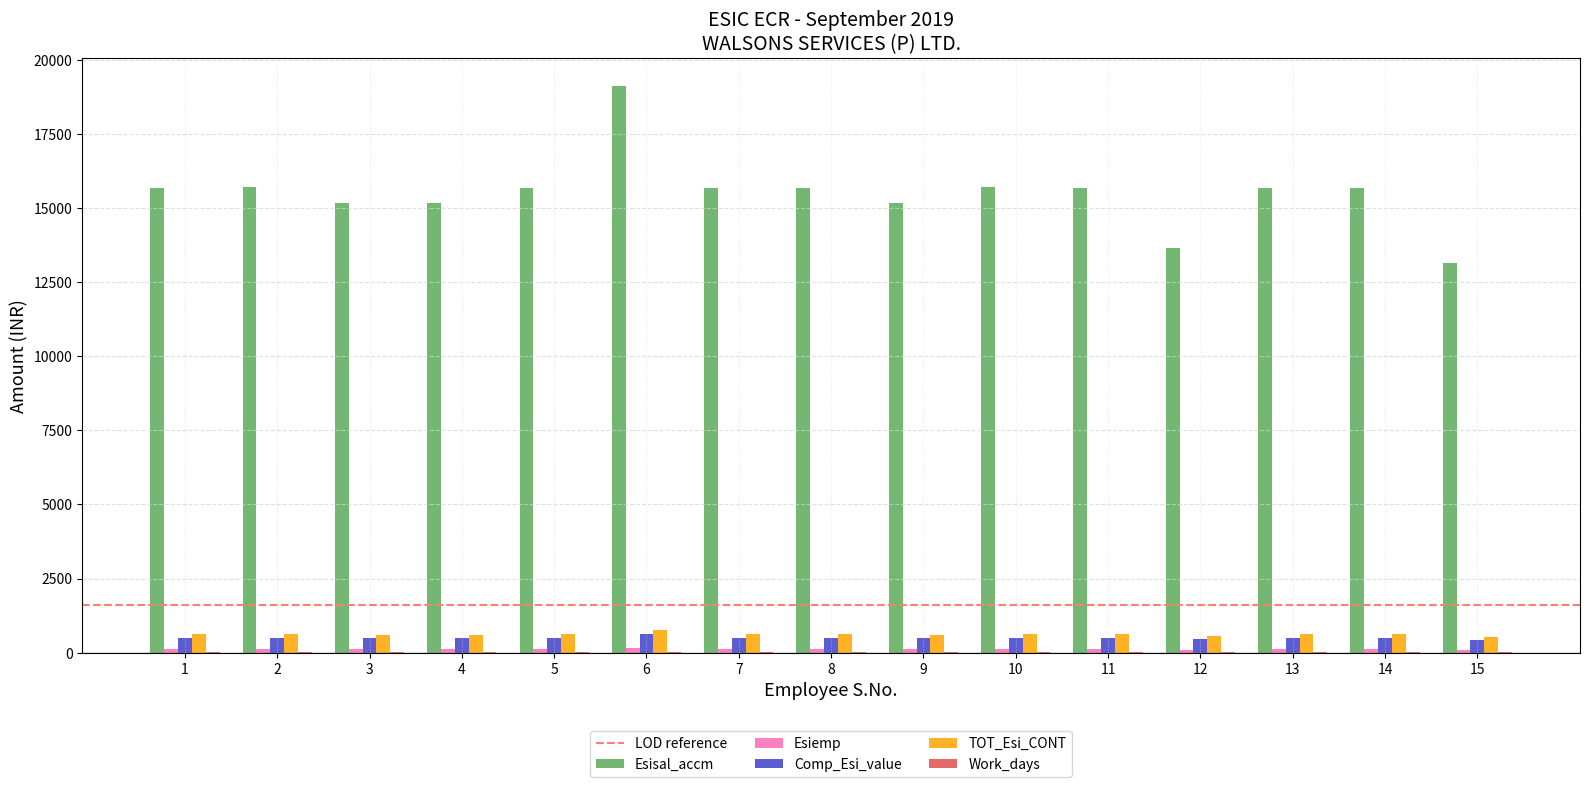

What is the sum of all TOT_Esi_CONT values?

9312.0